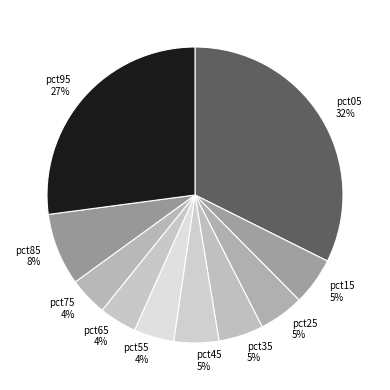

Which slice is the largest?

pct05